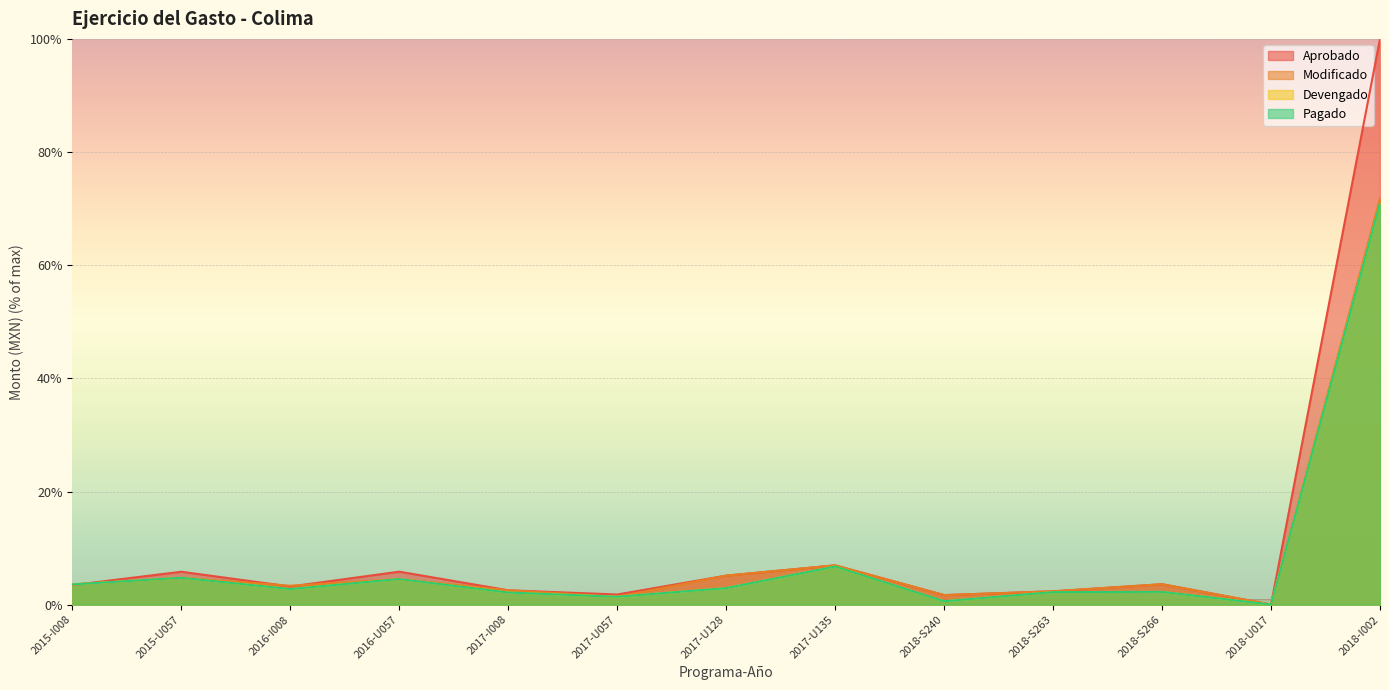

How many lines are shown in the chart?

4